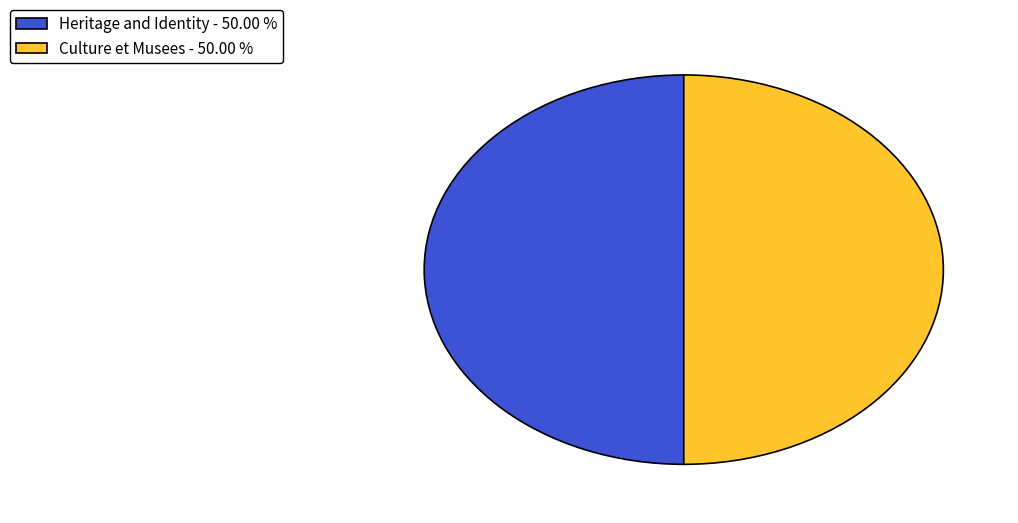

True or false: Culture et Musees accounts for 50% of the total.

True